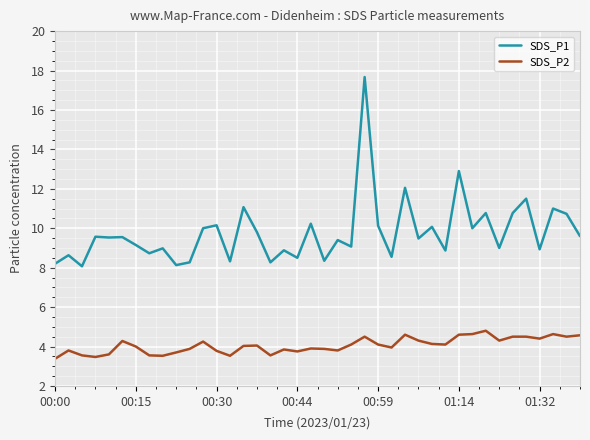

What is the difference between the maximum and minimum values in the SDS_P1 series?

9.6